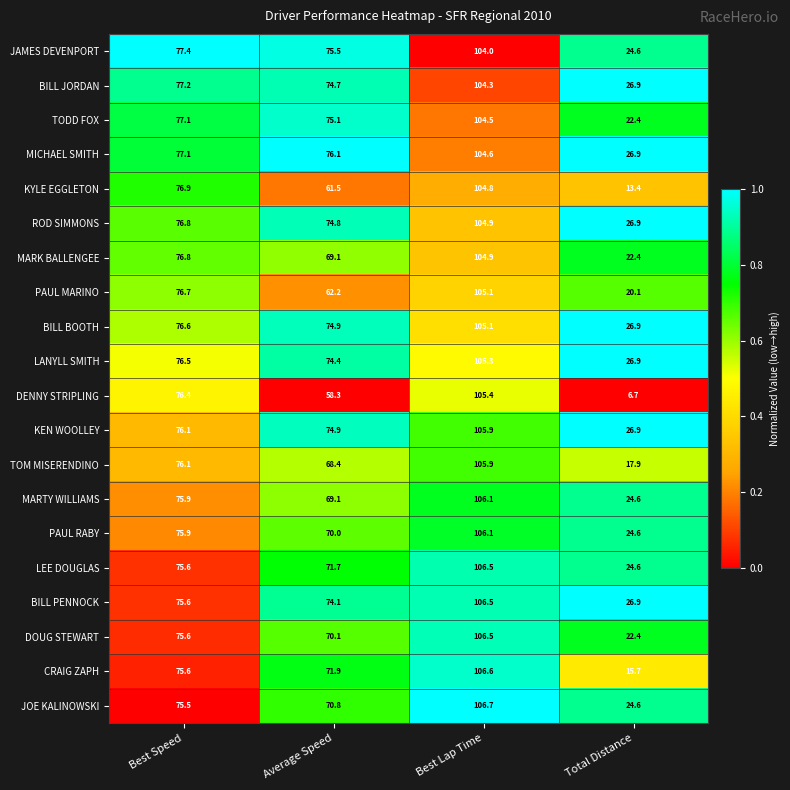

The LANYLL SMITH series shows 26.9 at Total Distance. True or false?

True